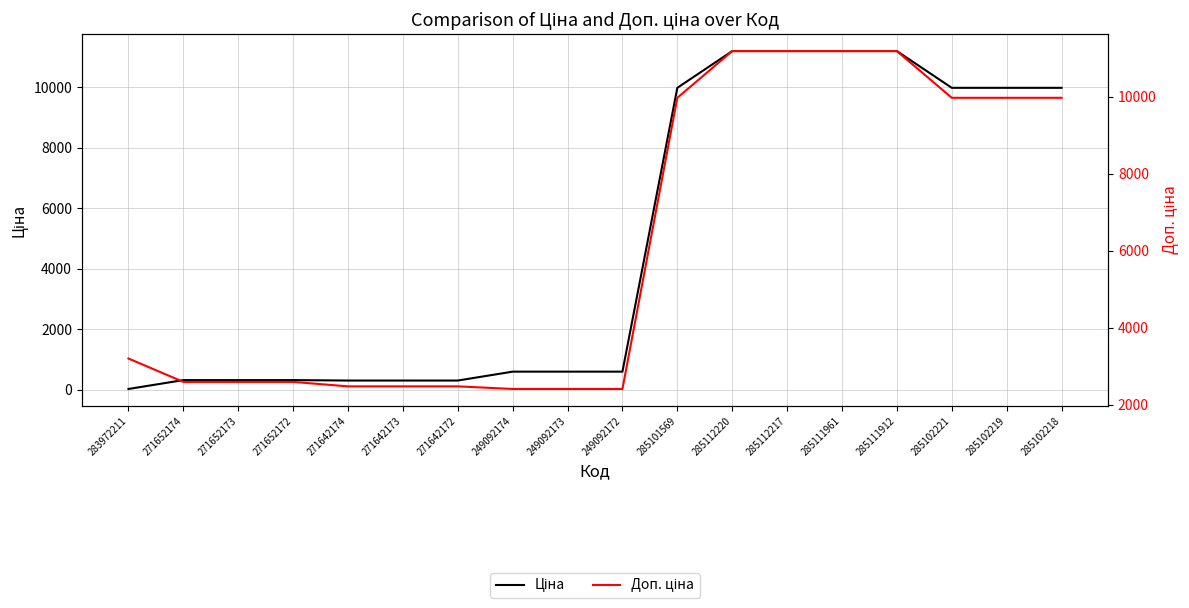

Rank the series by their average value, from highest to lowest.

Доп. ціна, Ціна